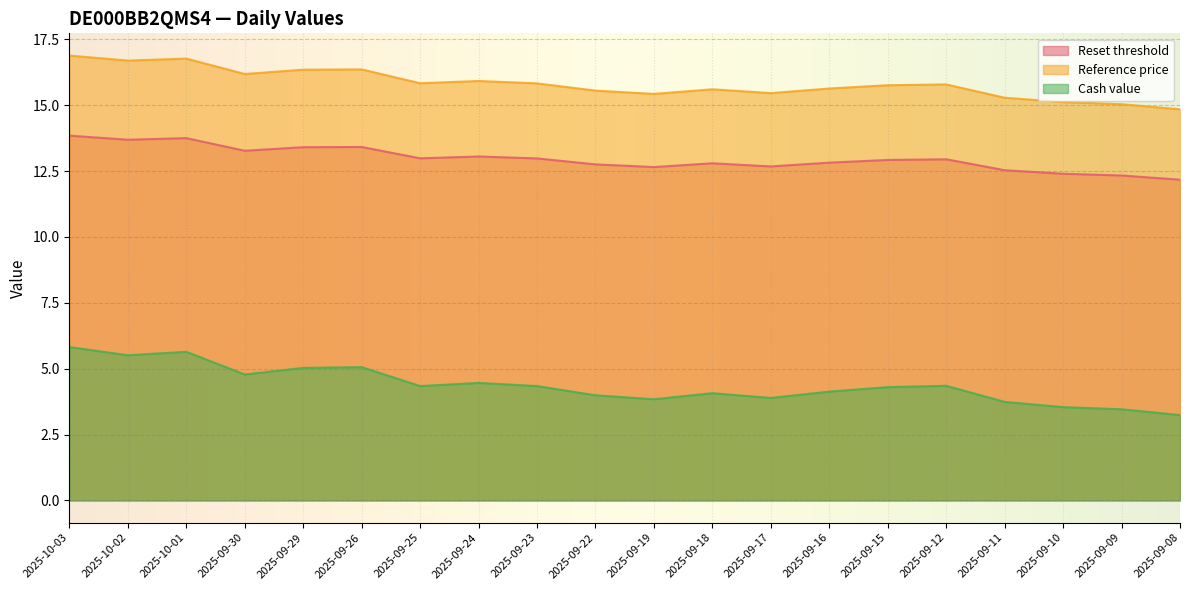

At which label does Reference price reach its peak?

2025-10-03